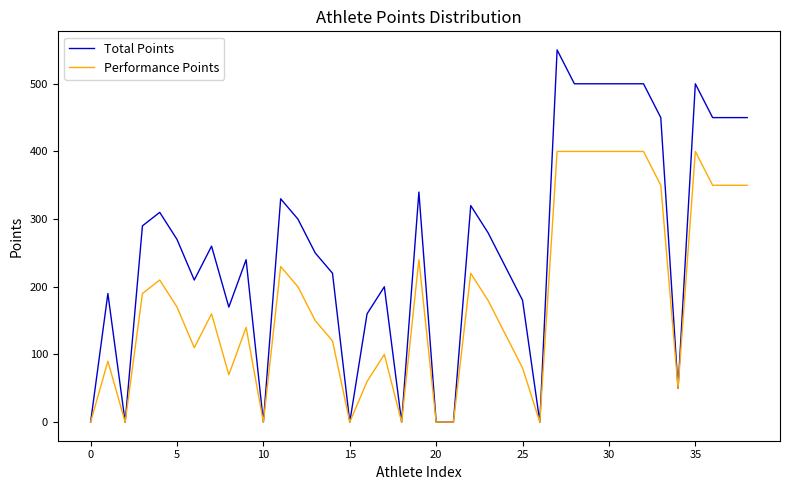

Rank the series by their average value, from lowest to highest.

Performance Points, Total Points